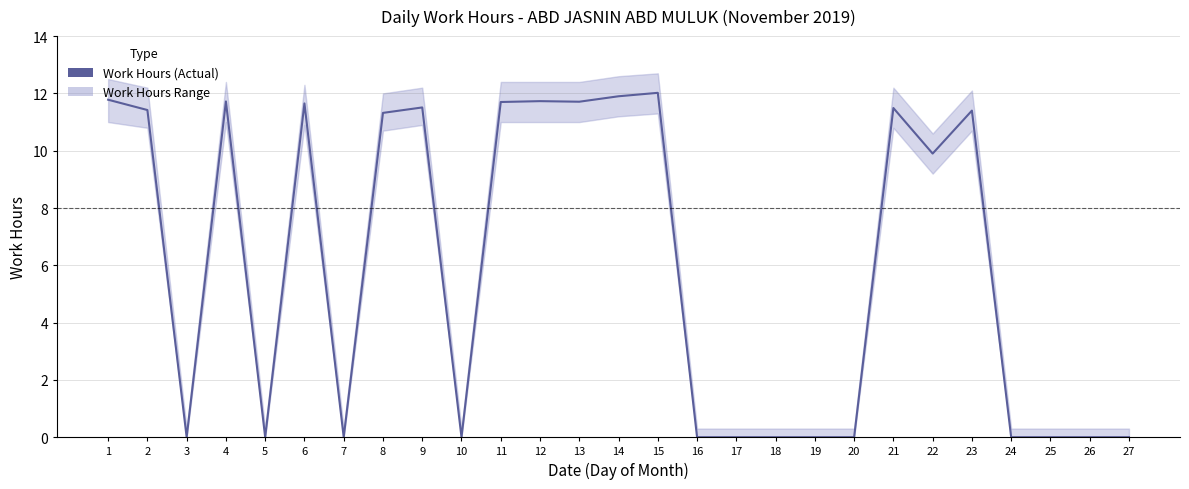

Which category has the highest value across all series?

15